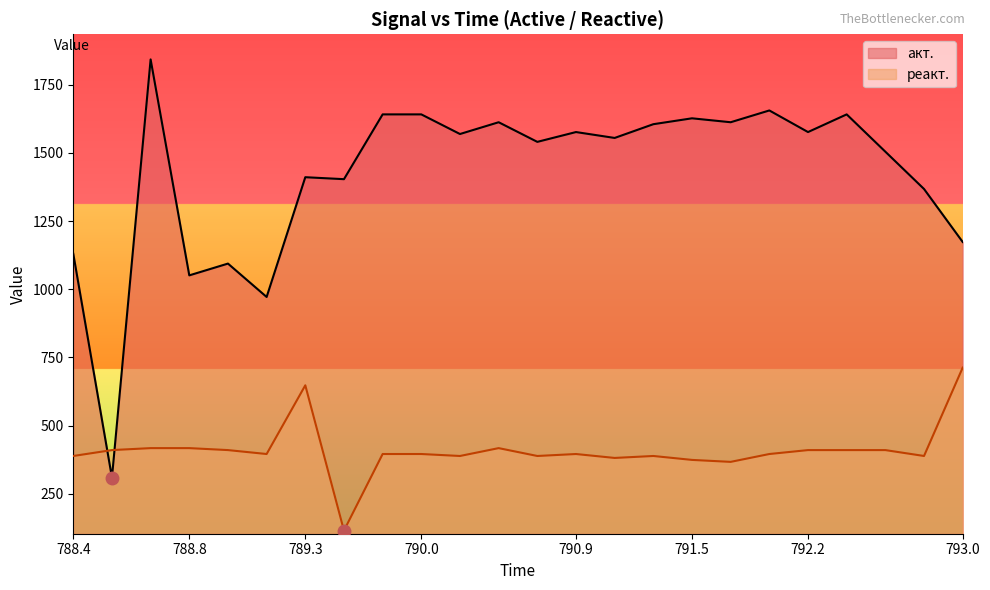

Which series has the largest total across all categories?

акт.